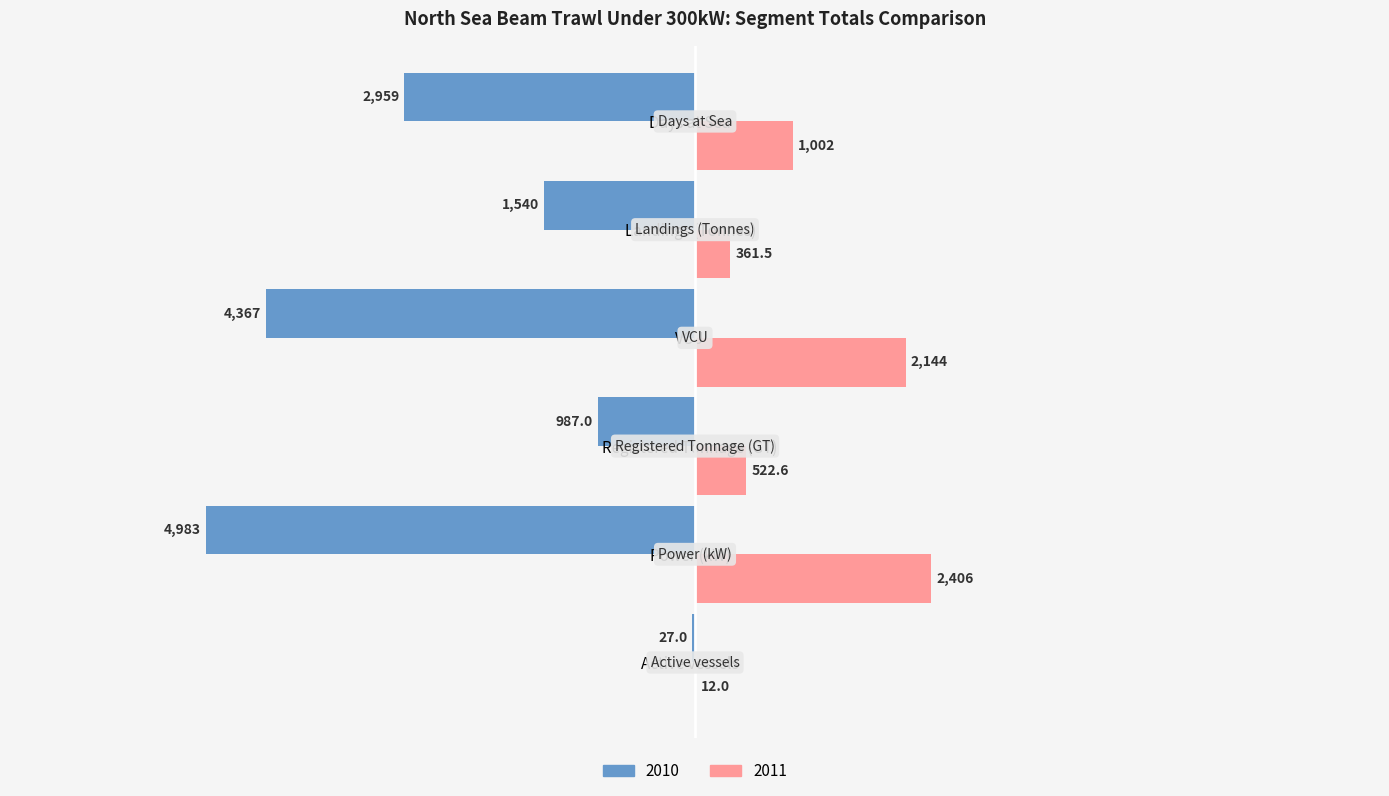

What is the highest value of the 2010 series?

-27.0